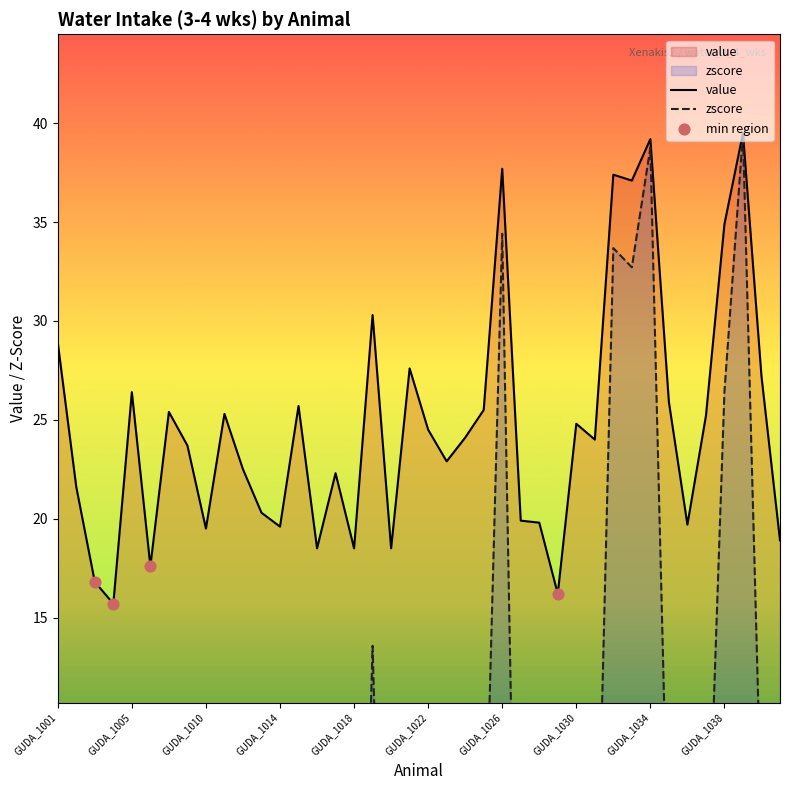

What is the total value across all series at GUDA_1037?

24.2